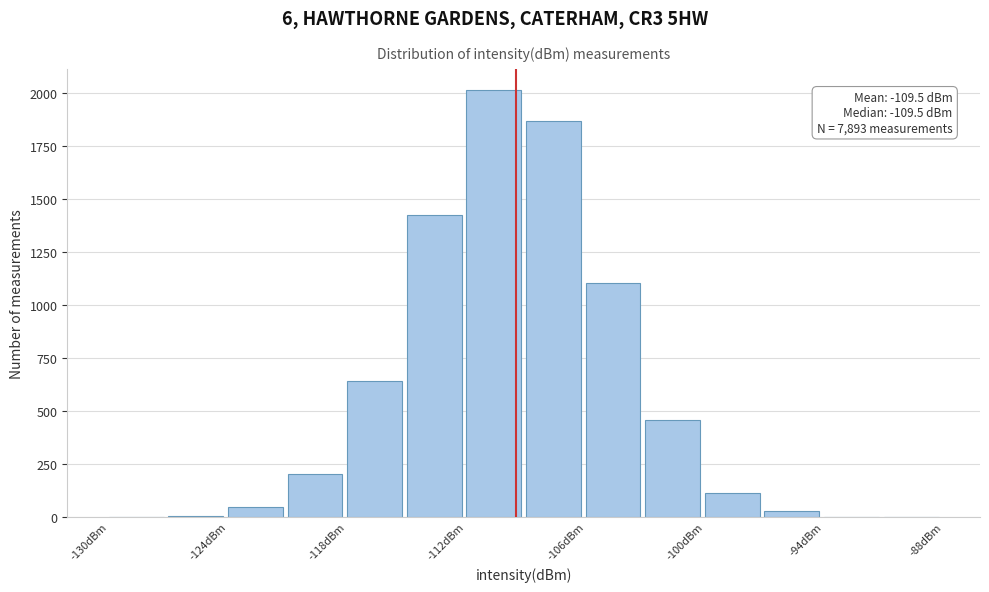

Read against the x-axis, roughly where is the centre of the tallest bar?

-111